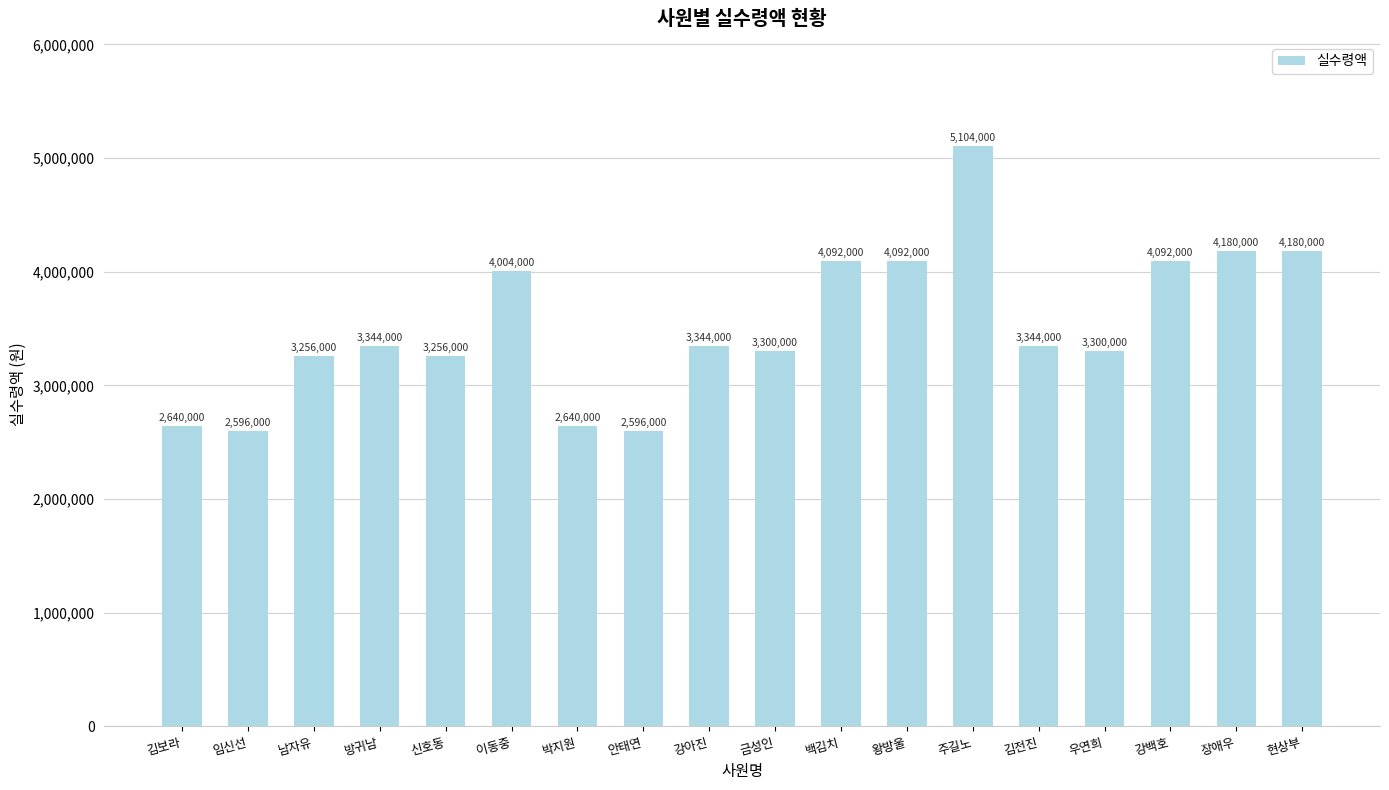

What is the ratio of the value at 우연희 to the value at 금성인?

1.0